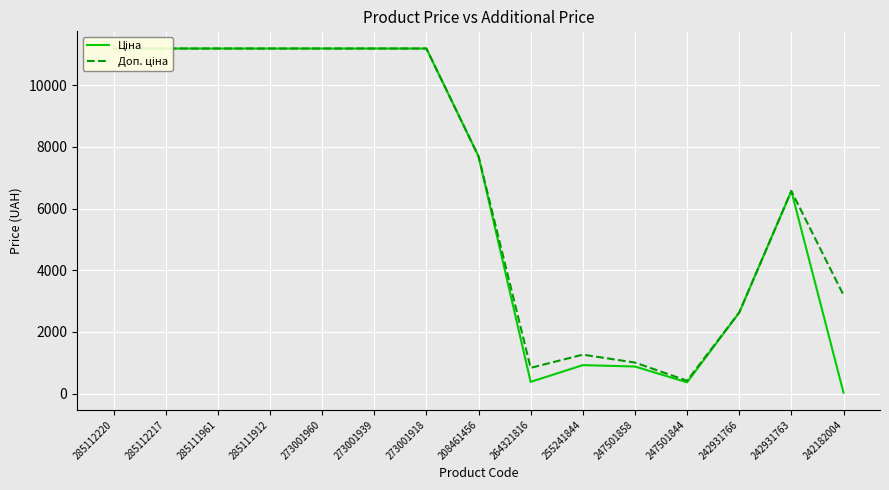

At how many categories does at least one series exceed 6509?

9